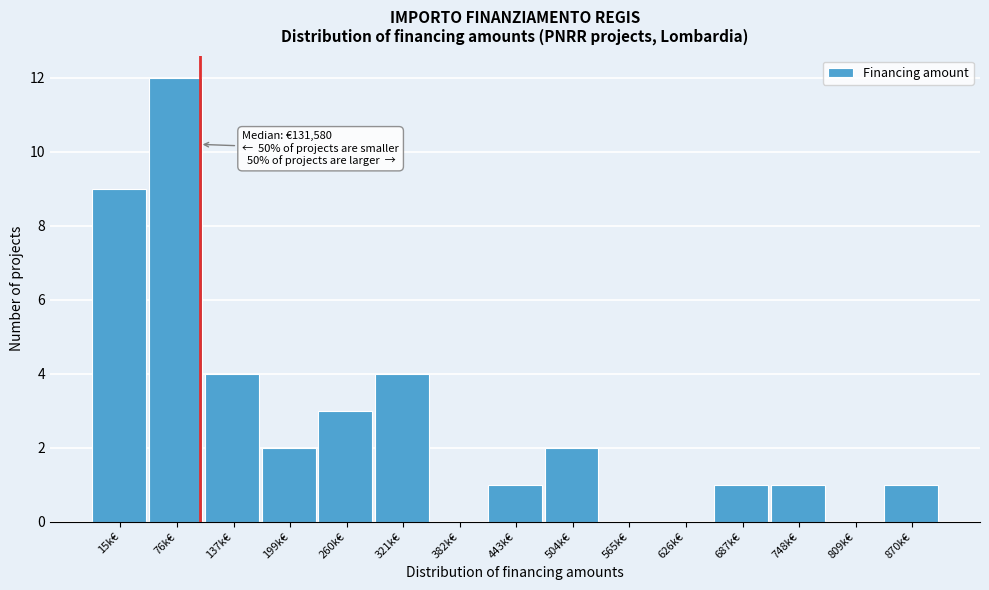

Reading left to right, extract all data points from this chart.

15k€=9	76k€=12	137k€=4	199k€=2	260k€=3	321k€=4	382k€=0	443k€=1	504k€=2	565k€=0	626k€=0	687k€=1	748k€=1	809k€=0	870k€=1